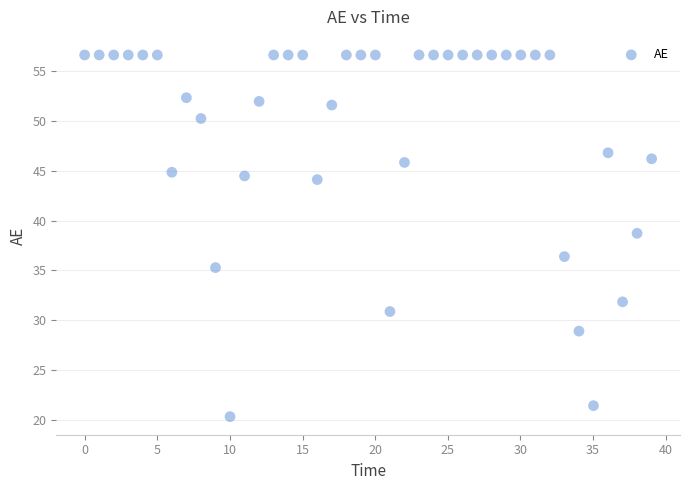

What is the range of X values (max minus min)?

39.0